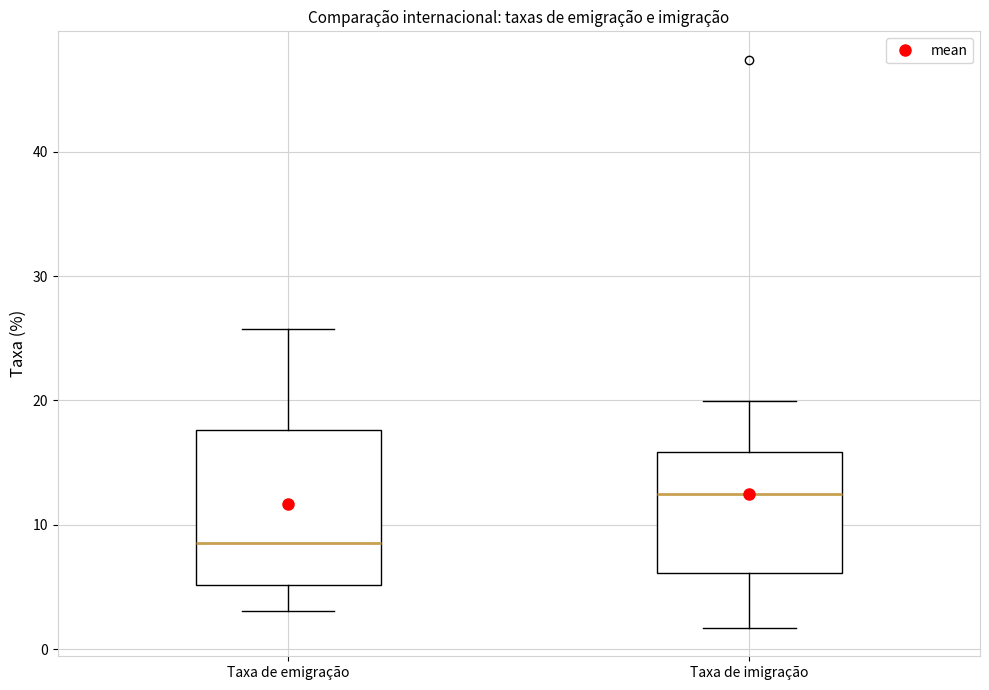

Reading left to right, read every box against the y-axis: the position of its median line, the range the box covers, and the ends of its whiskers. The values are not printed on the chart, so give them approximately, as read against the axis.

Taxa de emigração: median 9, box 5 to 18, whiskers 3 to 26
Taxa de imigração: median 13, box 6 to 16, whiskers 2 to 20